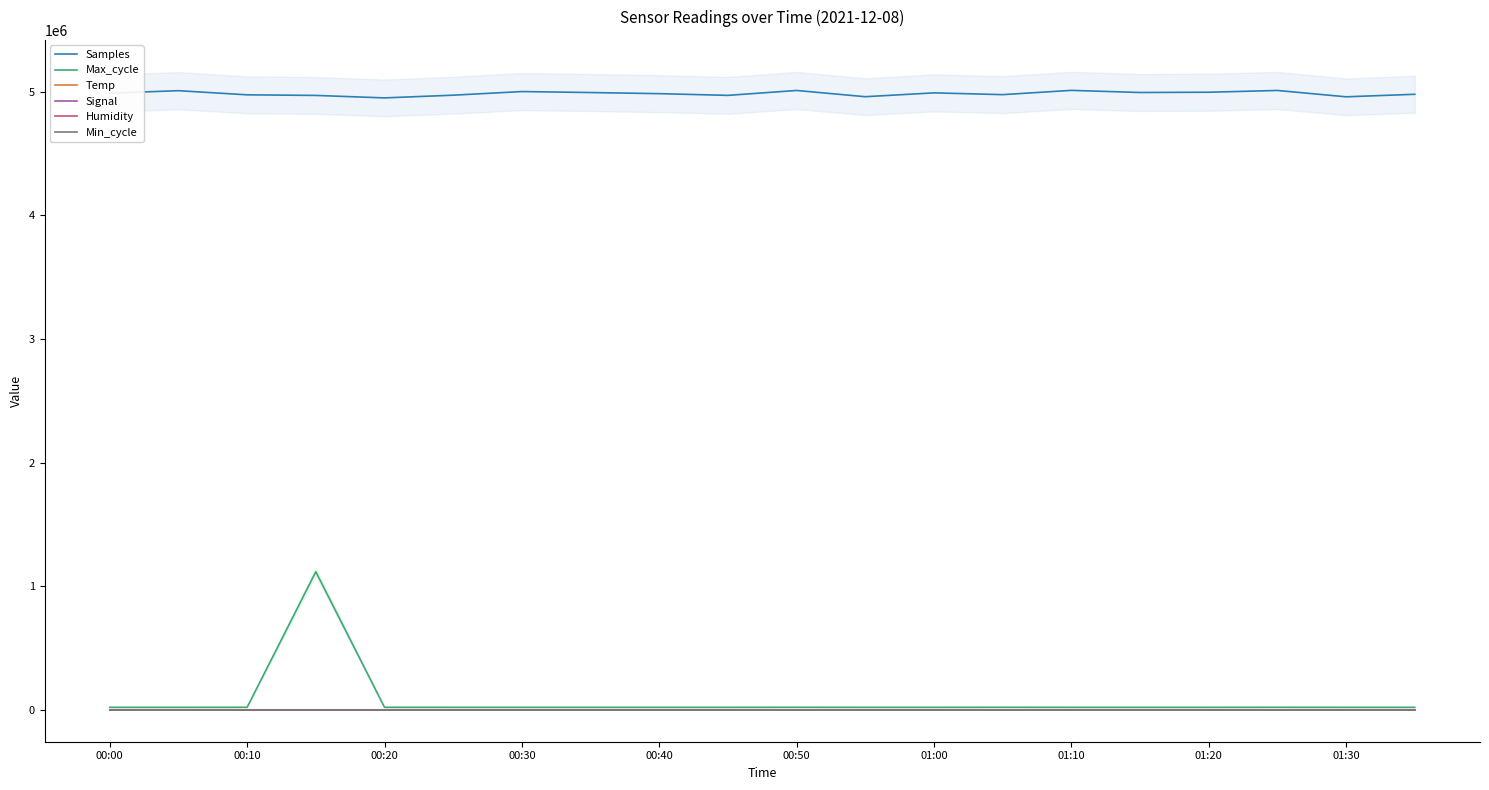

List the series in order of their peak value, highest first.

Samples, Max_cycle, Humidity, Min_cycle, Temp, Signal